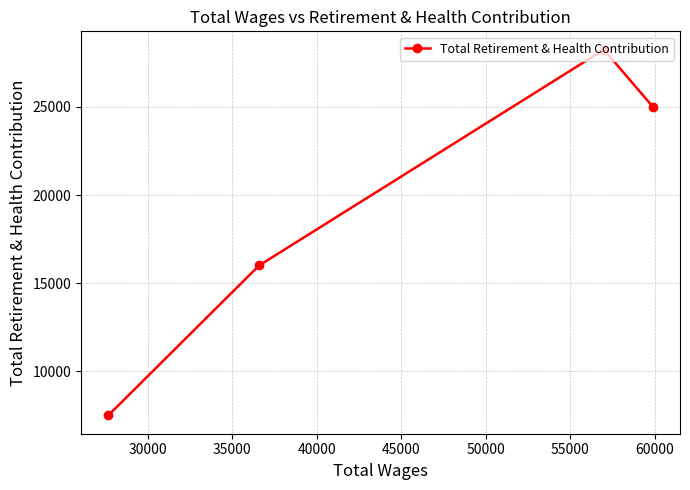

What is the difference between the maximum and second lowest values?

12236